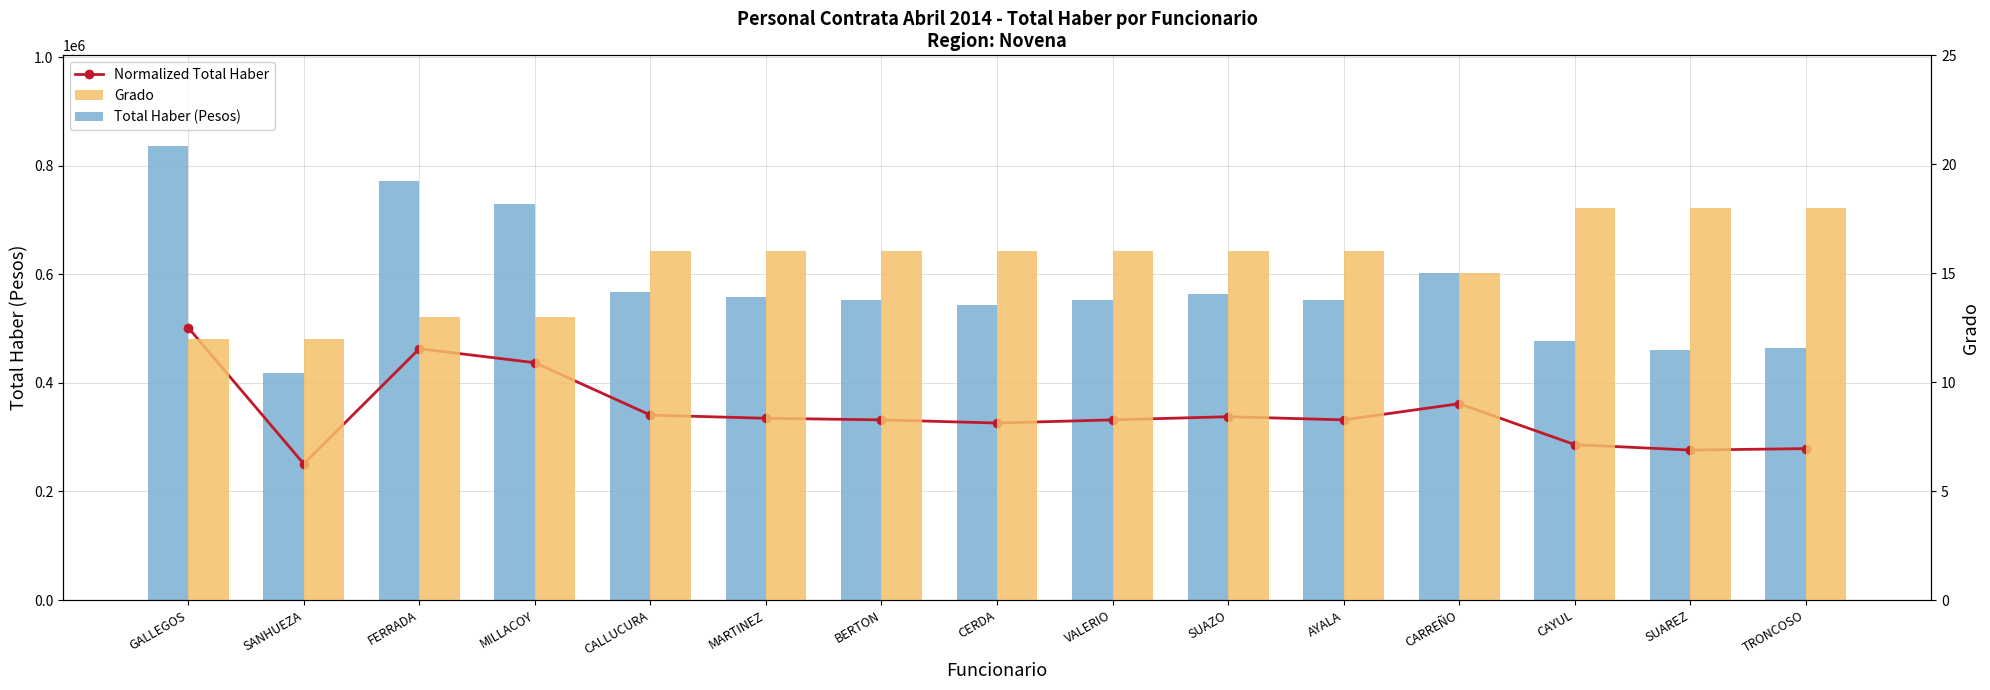

What is the label of the 3rd bar from the right?

CAYUL